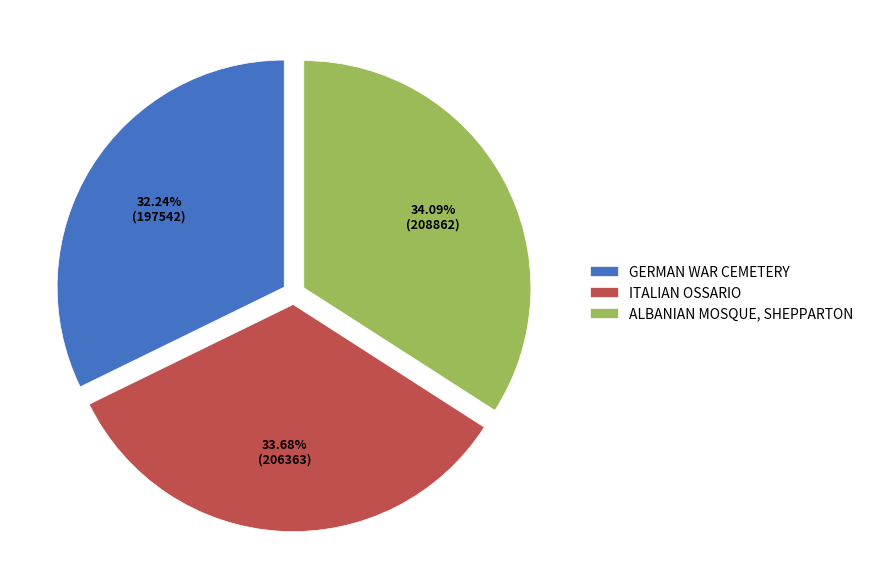

Does any single category account for the majority?

No